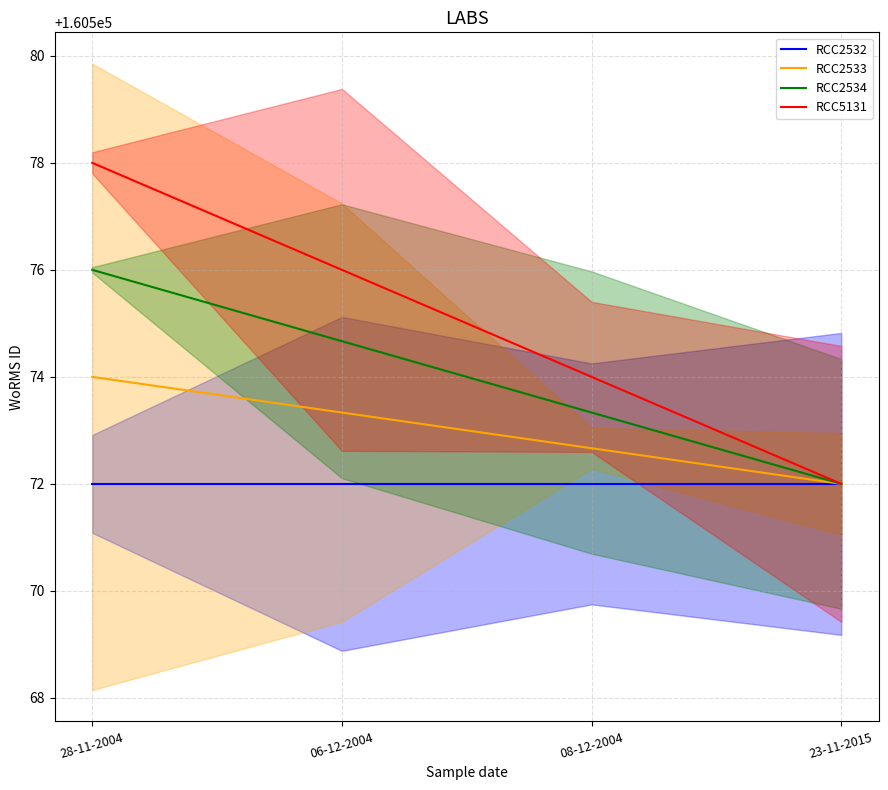

List the series in order of their overall mean, highest first.

RCC5131, RCC2534, RCC2533, RCC2532